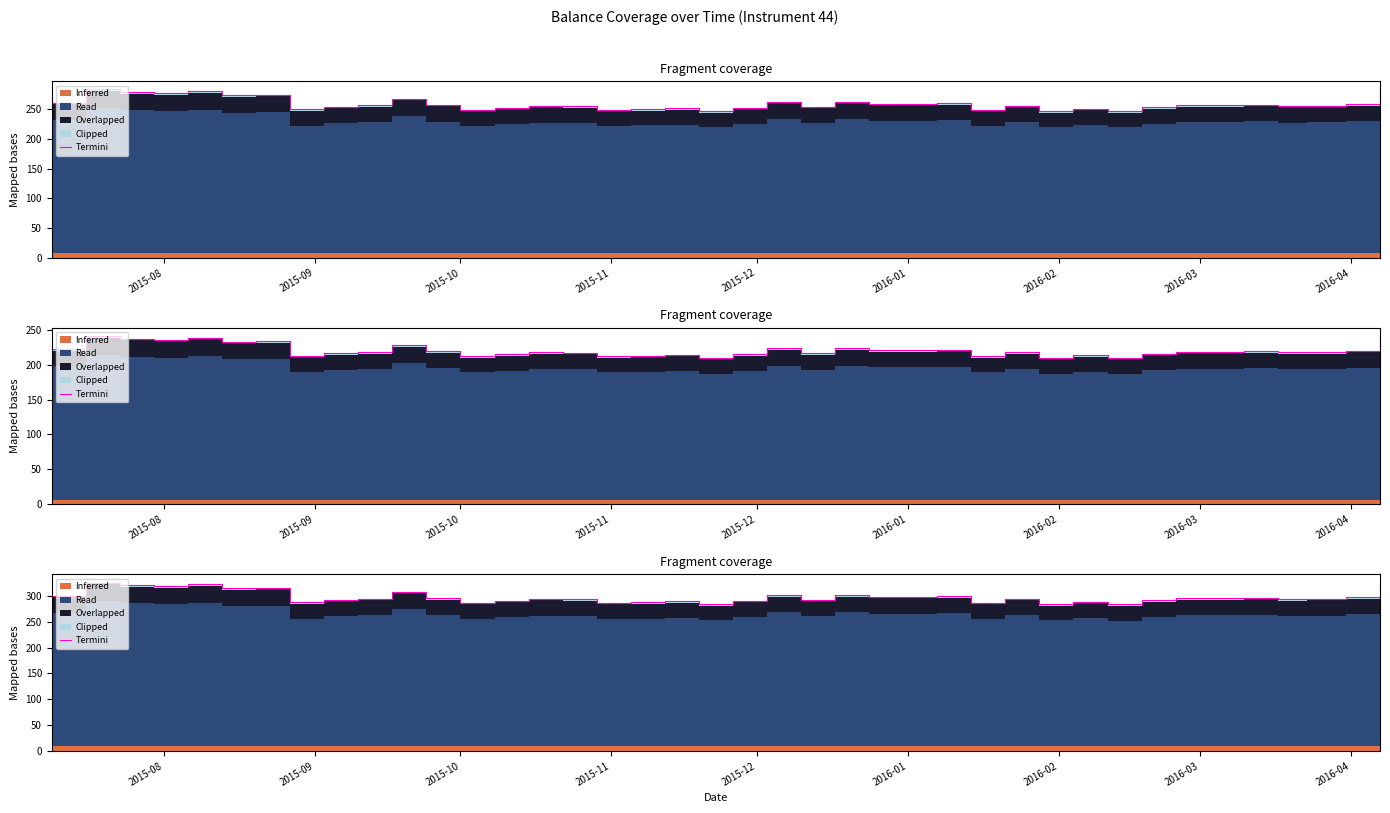

The chart shows a value of 127.8 at 2016-04. True or false?

False